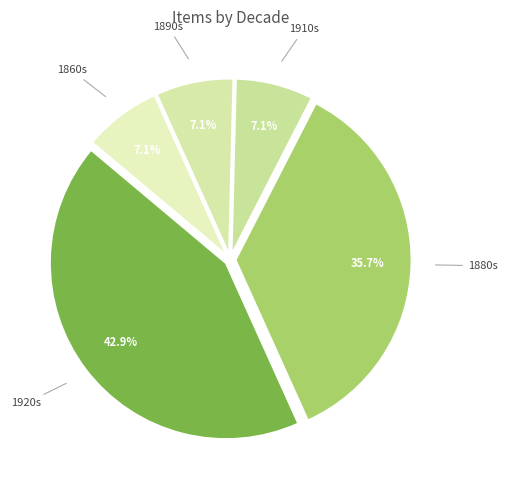

How many slices are in this pie chart?

5